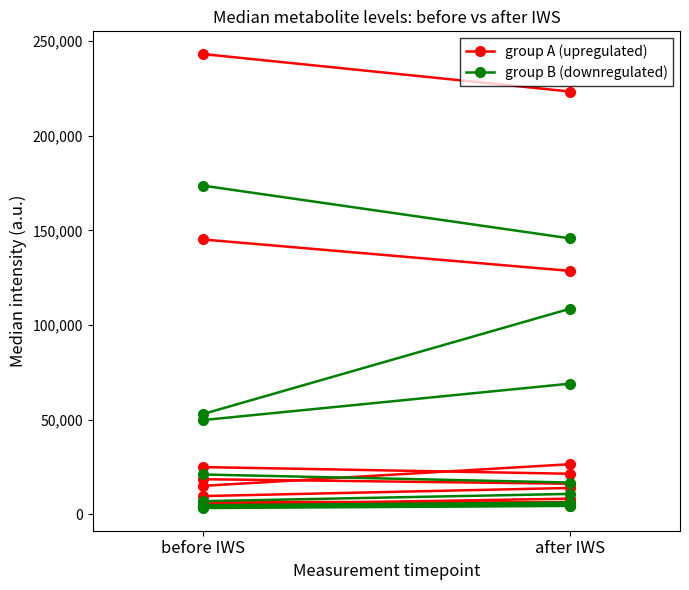

How many distinct data groups are displayed?

2